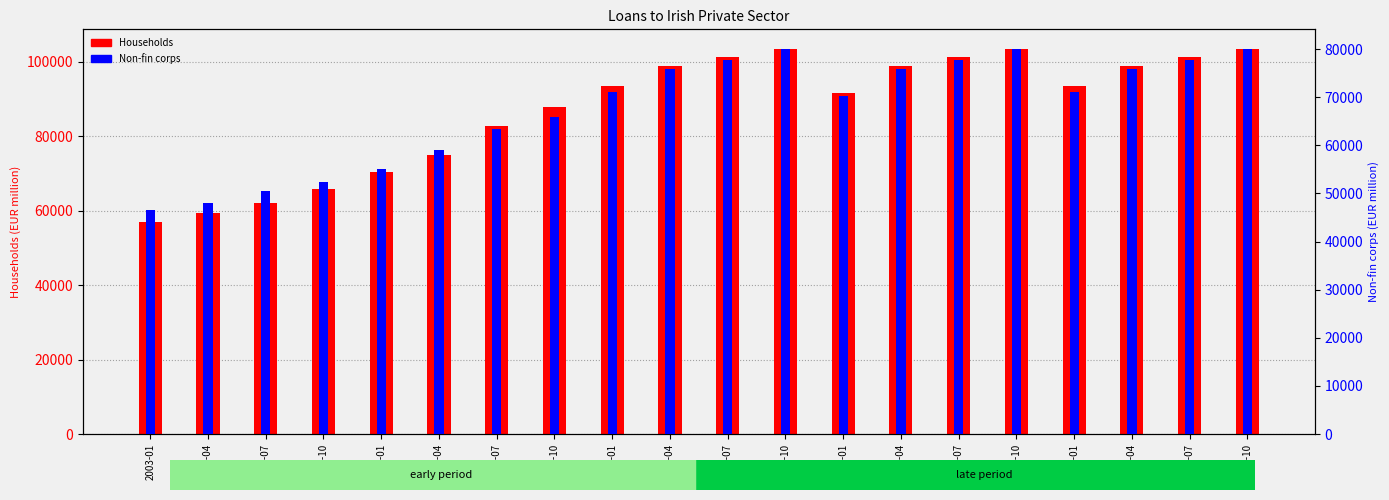

Reading right to left, list all the values displayed in this chart.

Households: 103587	101457	98832	93410	103587	101457	98832	91671	103587	101457	98832	93410	87843	82715	74879	70513	65793	62157	59290	56949
Non-fin corps: 80106	77729	75970	71180	80106	77729	75970	70335	80106	77729	75970	71180	65898	63492	58930	55051	52337	50476	47966	46469